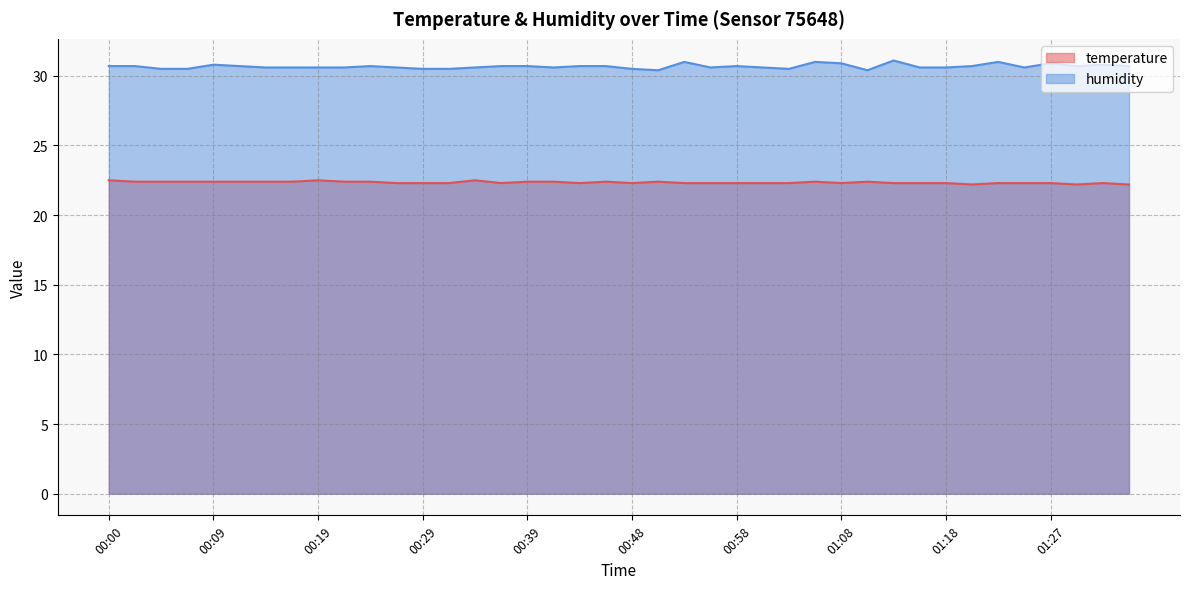

Between 00:36 and 01:30, which series saw the biggest shift?

temperature